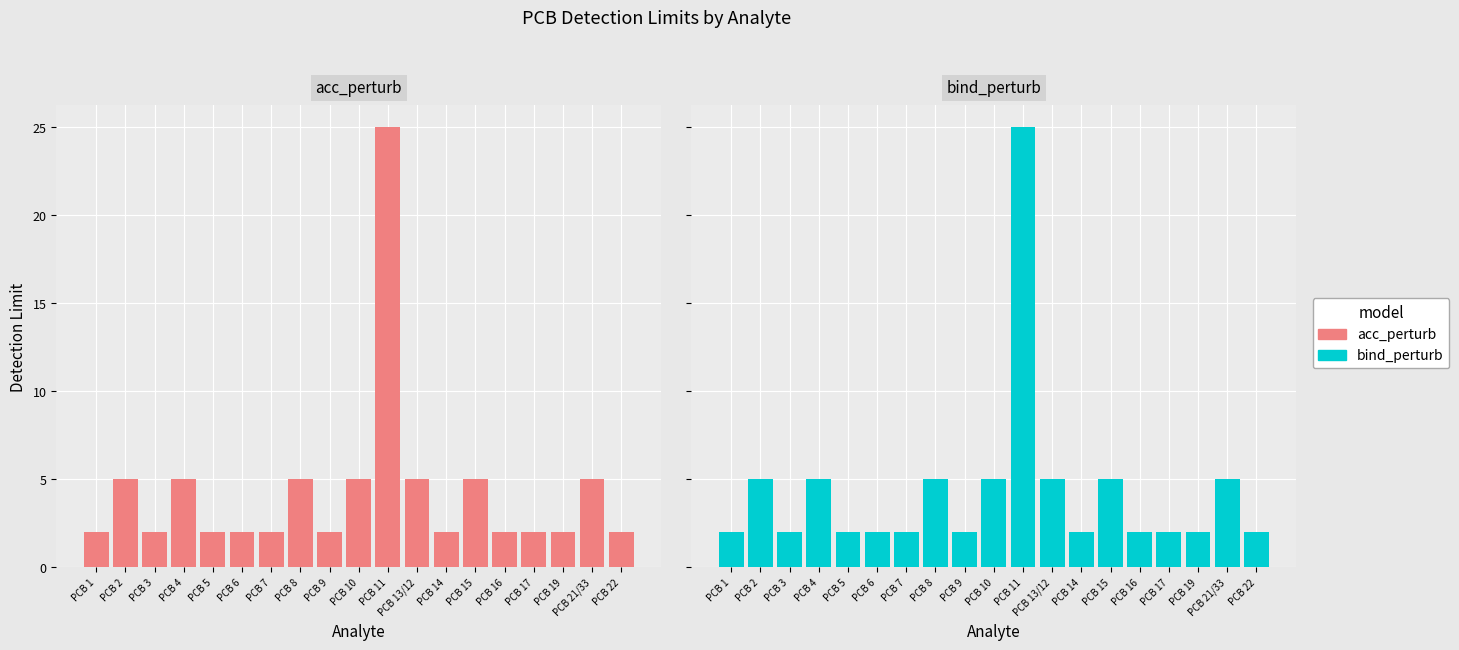

What is the difference between the bind_perturb values at PCB 4 and PCB 16?

3